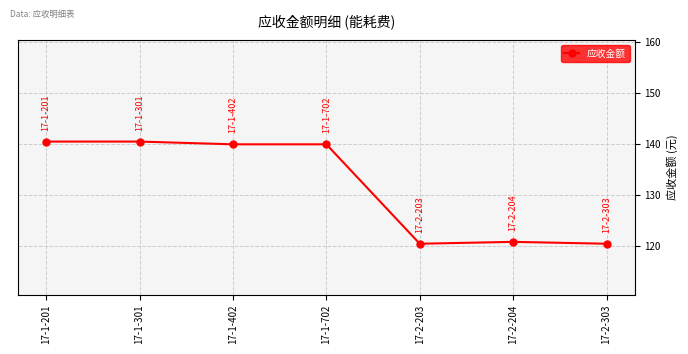

At which label does the data first exceed 139?

17-1-201